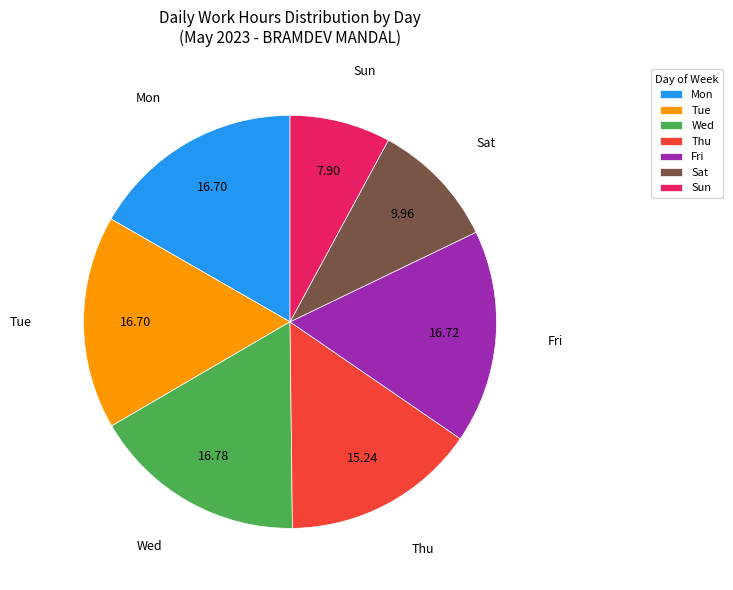

What is the smallest slice in the pie chart?

Sun